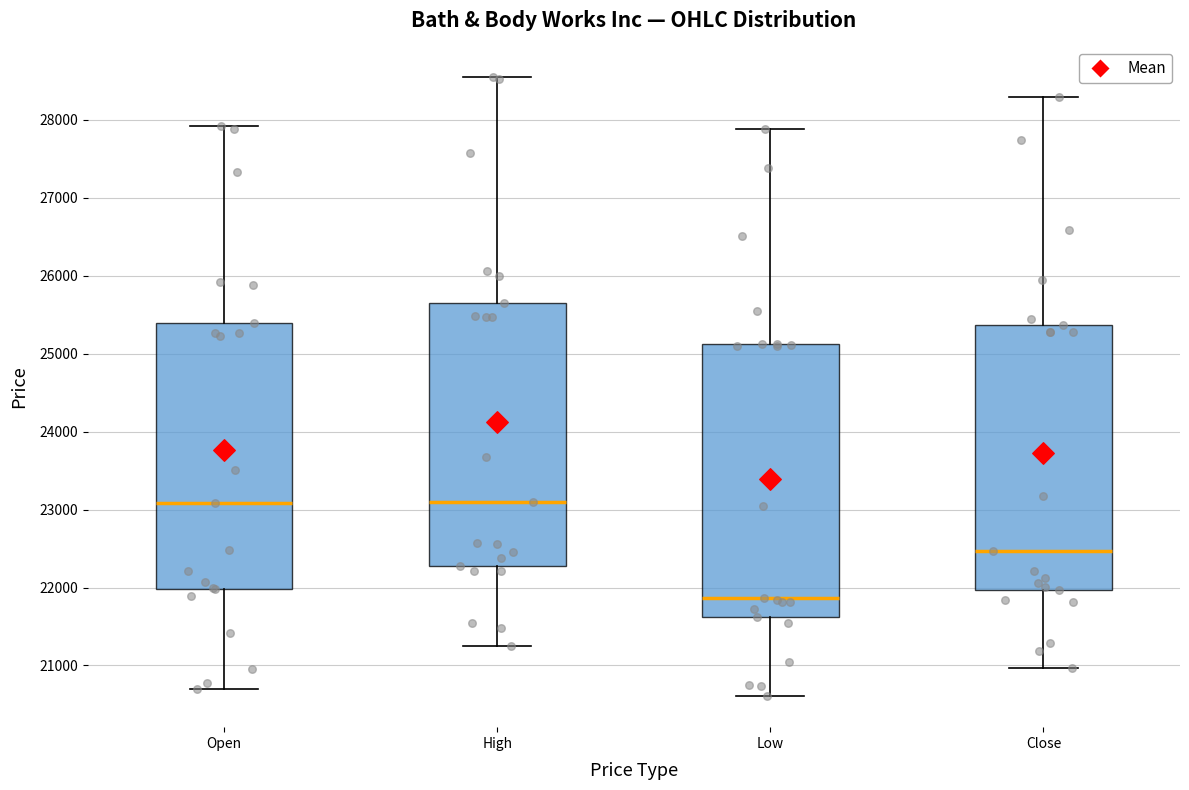

Reading left to right, transcribe this box plot: for each box, give where its median line is, the range the box spans, and where its two whiskers end, as read against the y-axis. The values are not printed on the chart, so give them approximately, as read against the axis.

Open: median 23100, box 22000 to 25400, whiskers 20700 to 27900
High: median 23100, box 22300 to 25600, whiskers 21300 to 28500
Low: median 21900, box 21600 to 25100, whiskers 20600 to 27900
Close: median 22500, box 22000 to 25400, whiskers 21000 to 28300